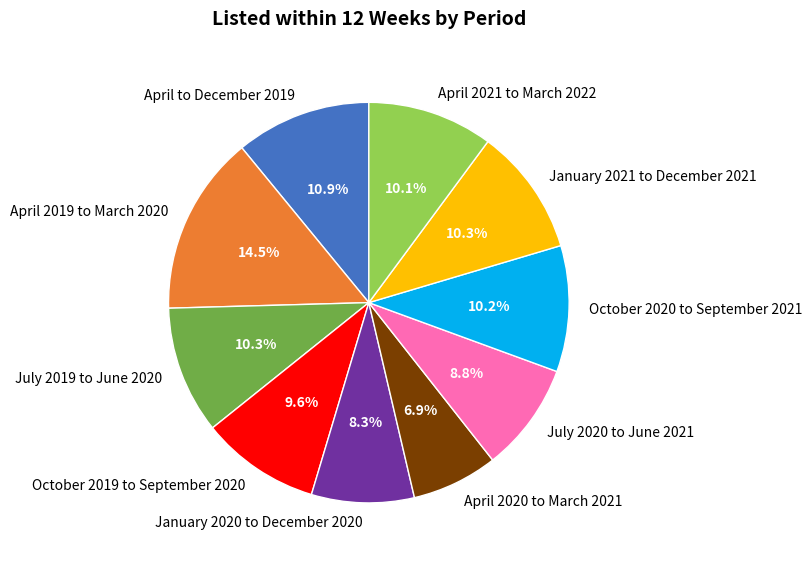

Is there a majority slice in this chart?

No